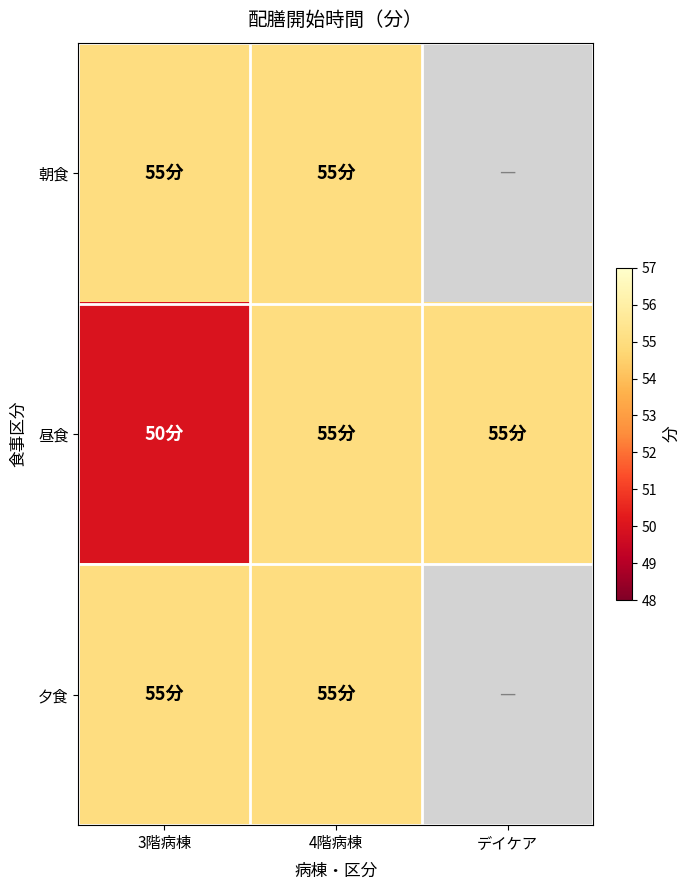

Reading left to right, transcribe all the data shown in this chart.

朝食: 3階病棟=55	4階病棟=55	デイケア=0
昼食: 3階病棟=50	4階病棟=55	デイケア=55
夕食: 3階病棟=55	4階病棟=55	デイケア=0